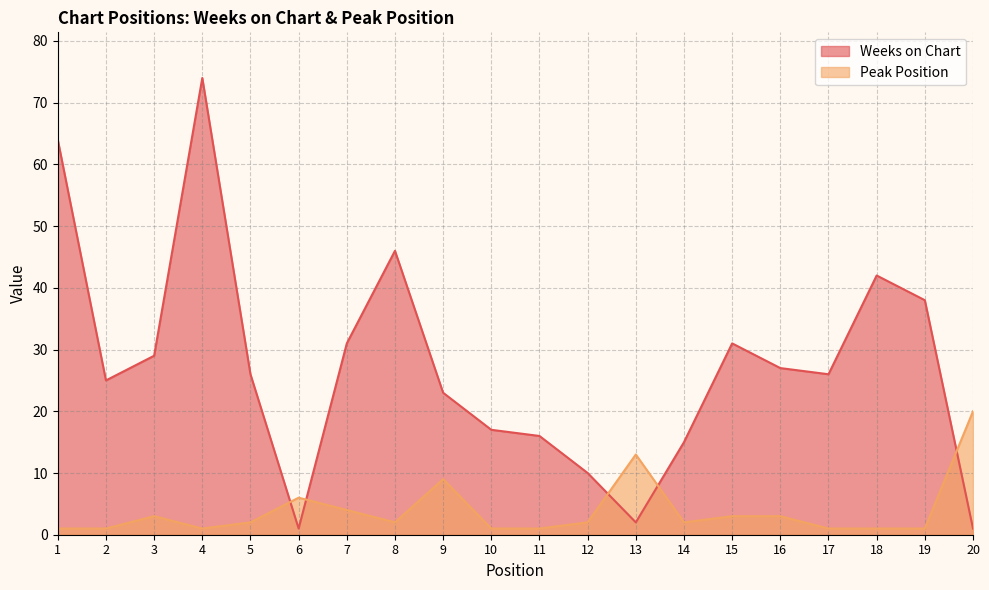

Is the value of Weeks on Chart at 16 greater than the value of Peak Position at 2?

Yes